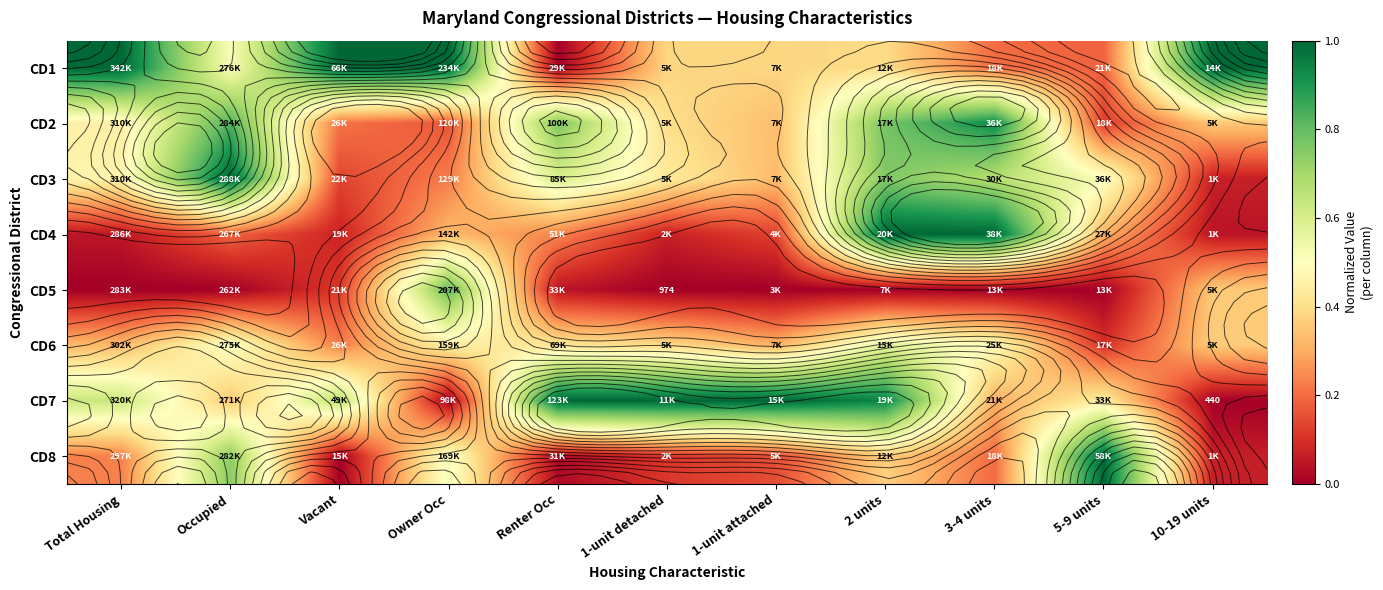

At which label does CD3 reach its peak?

Occupied